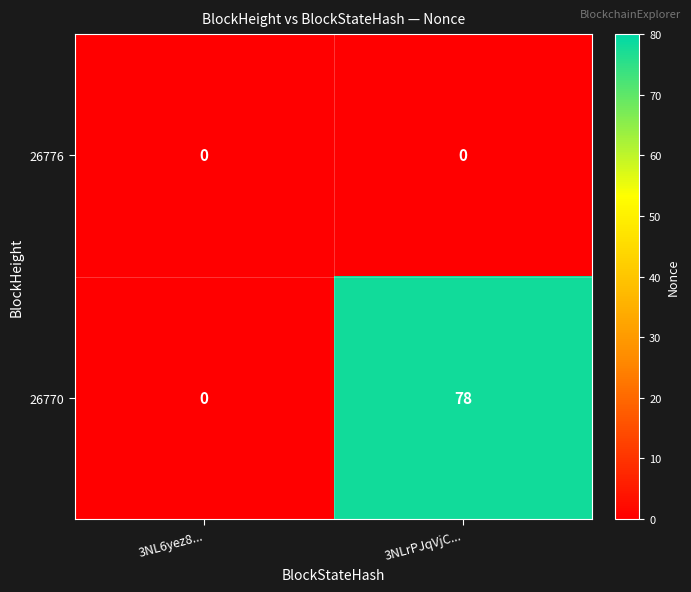

Which series has the largest total across all categories?

26770